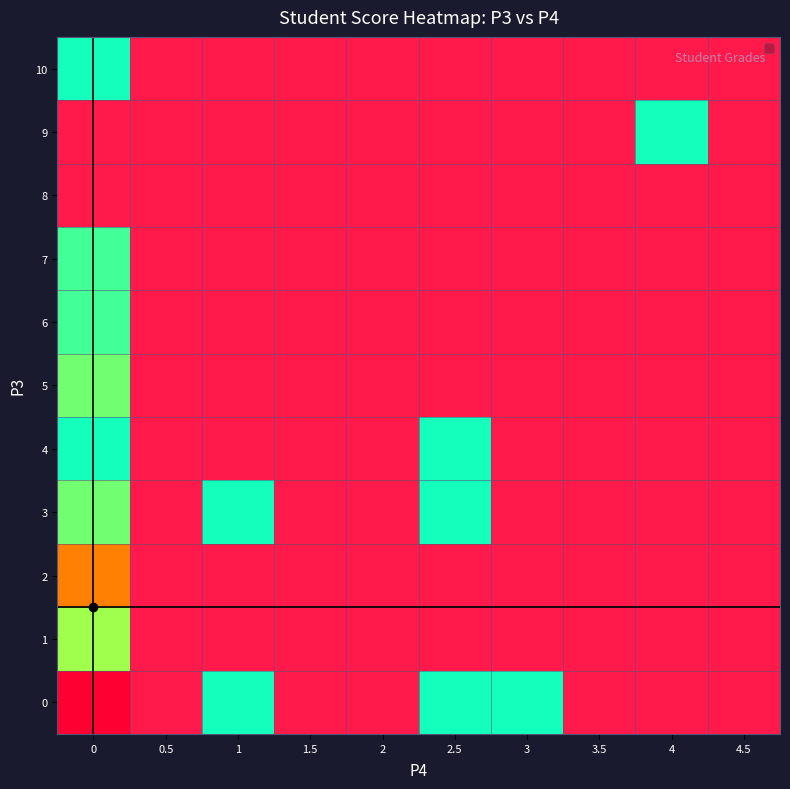

True or false: 9 has a value of 0 at 2.

False